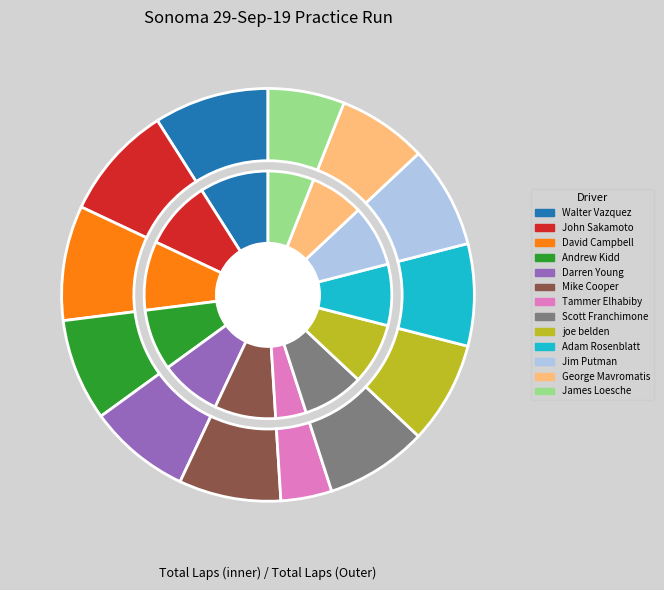

To the nearest percent, what percentage of the pie is joe belden?

8%